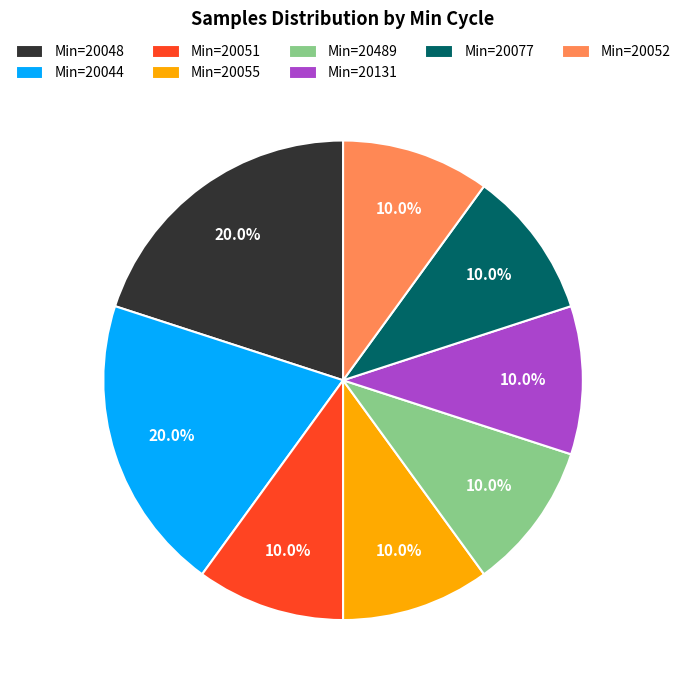

Is there any slice that represents more than half of the pie?

No